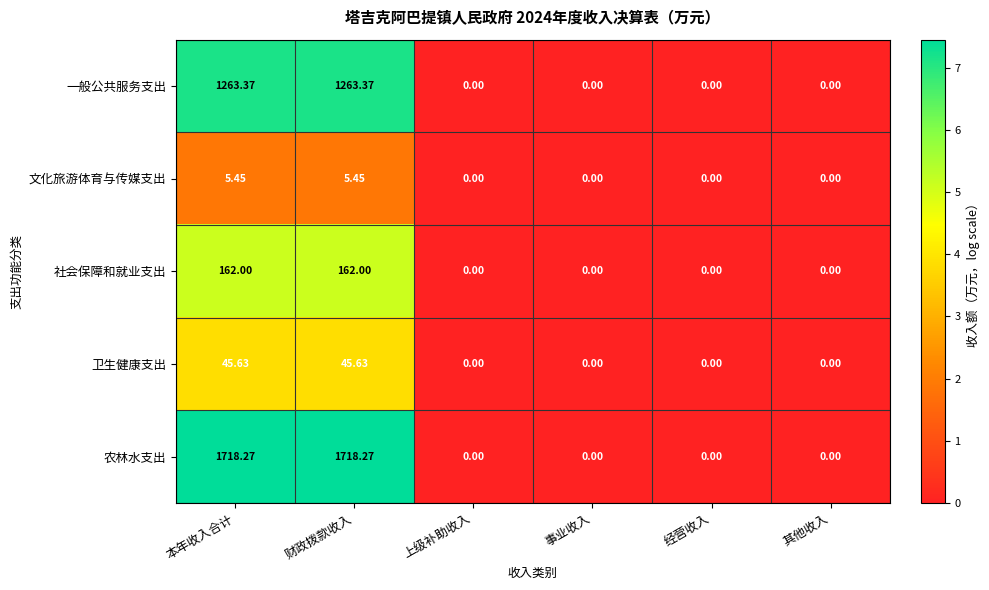

Is the value of 文化旅游体育与传媒支出 at 本年收入合计 greater than the value of 农林水支出 at 本年收入合计?

No